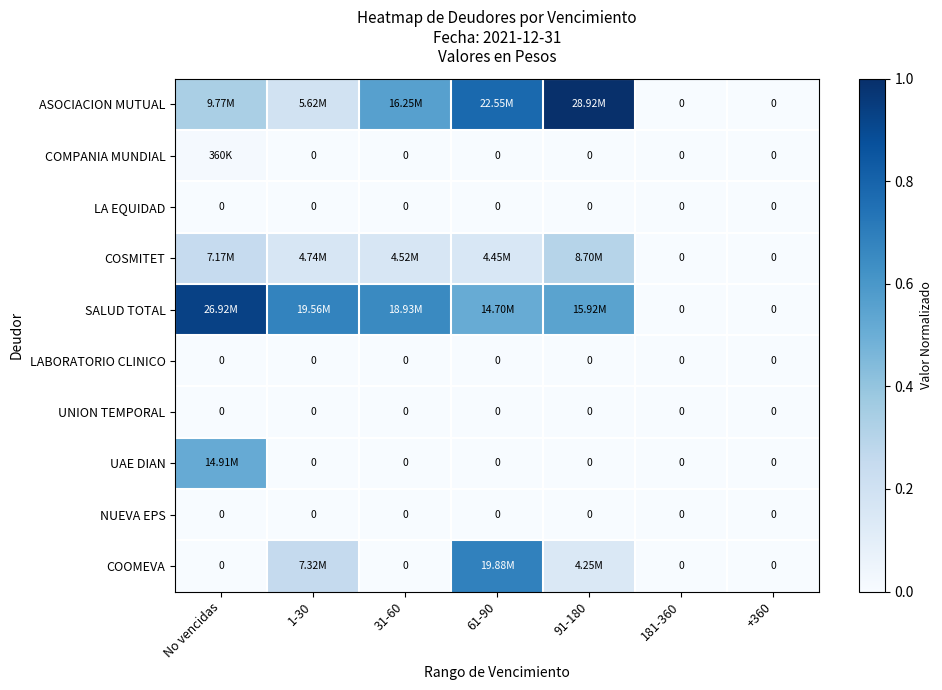

Which label corresponds to the smallest value in the chart?

181-360